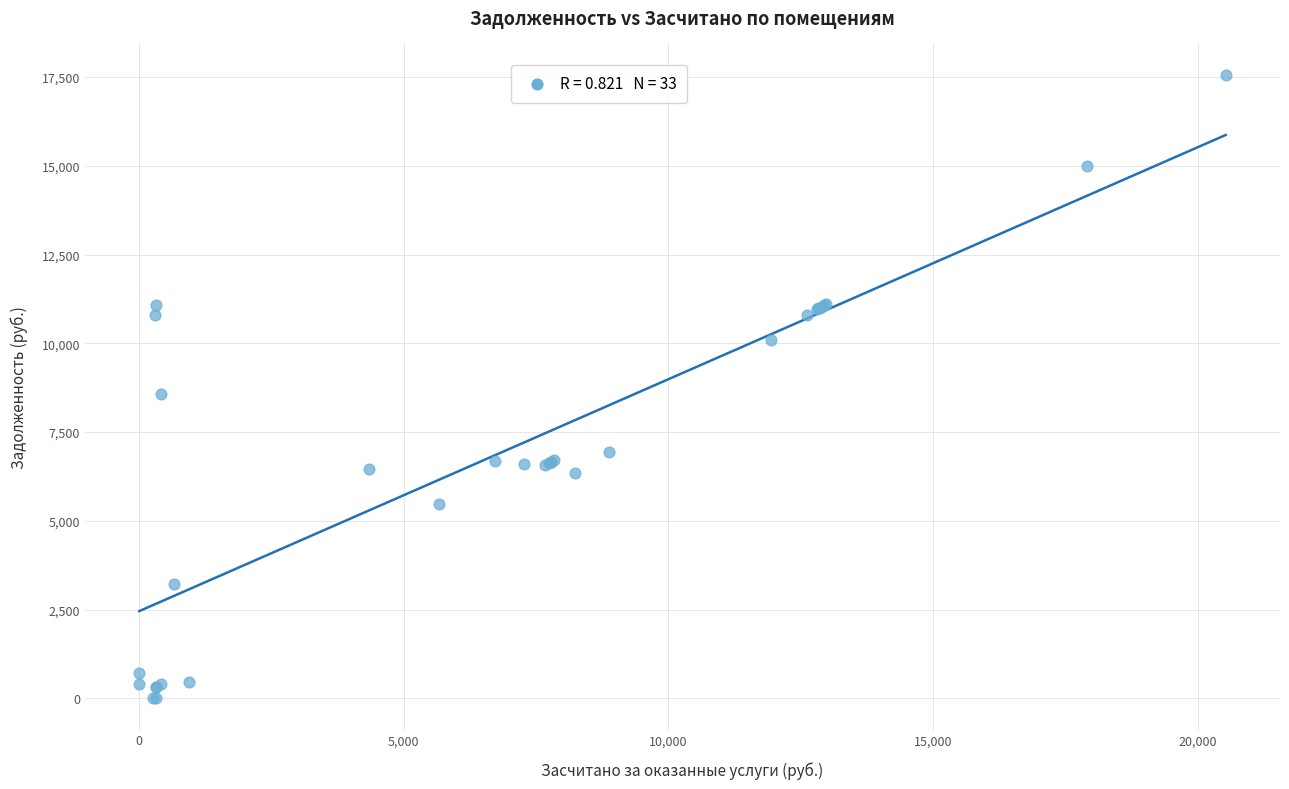

What Y value in the scatter plot is closest to 8784?

8584.8